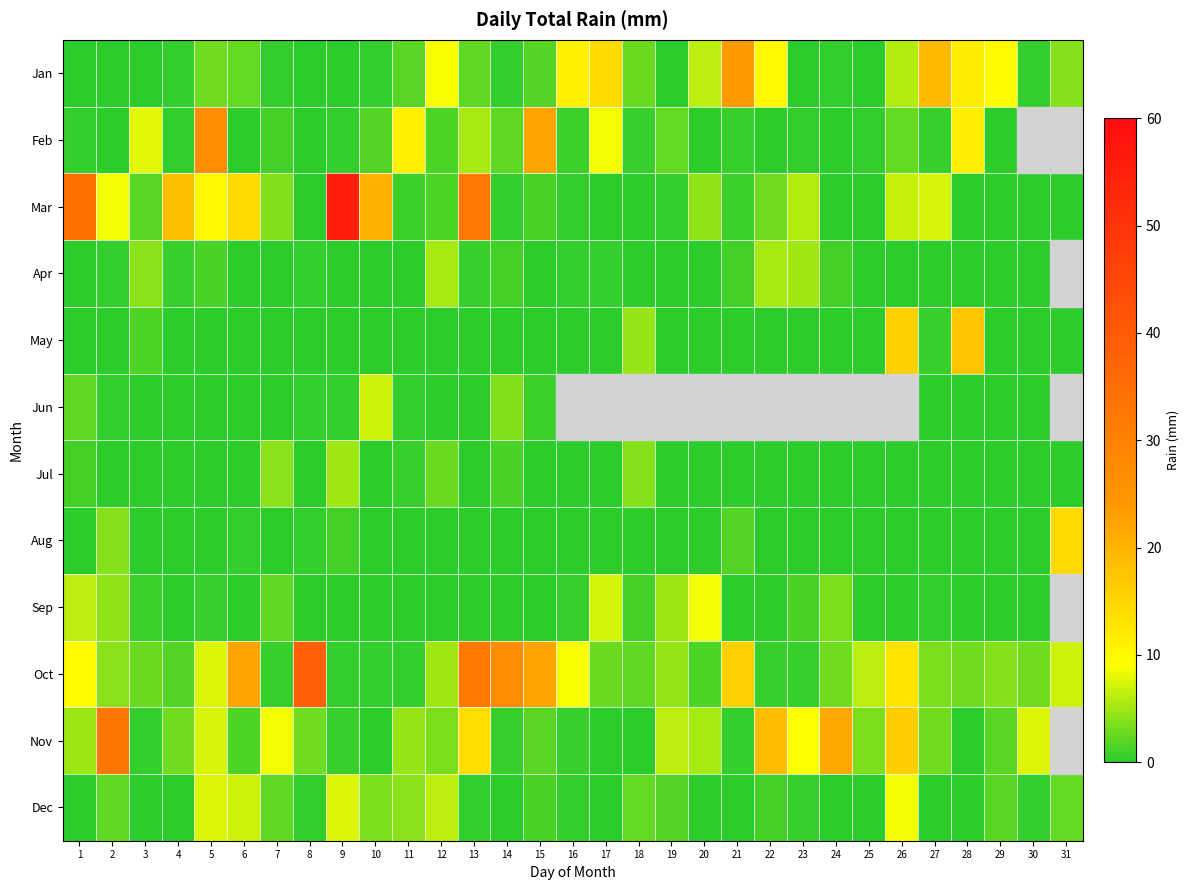

Which series has the largest range (max minus min)?

Mar